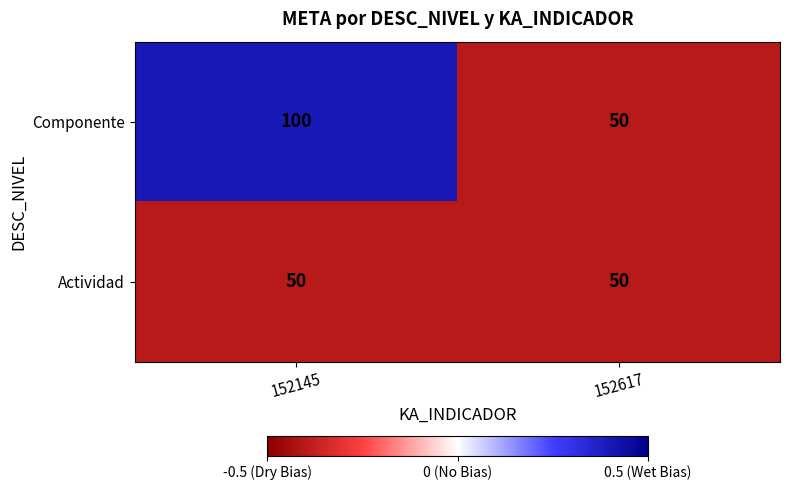

Read the Actividad value at 152145.

50